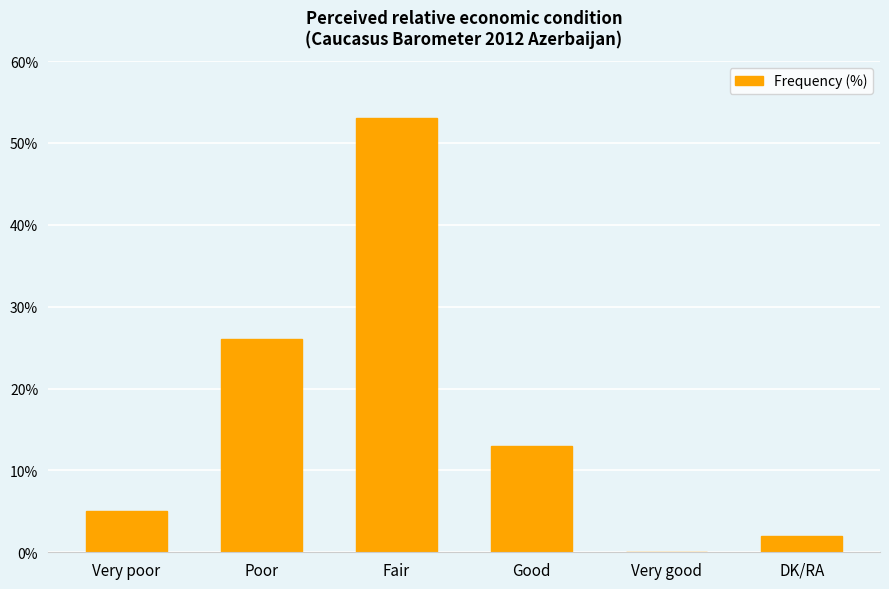

Reading left to right, list all the values displayed in this chart.

5	26	53	13	0	2